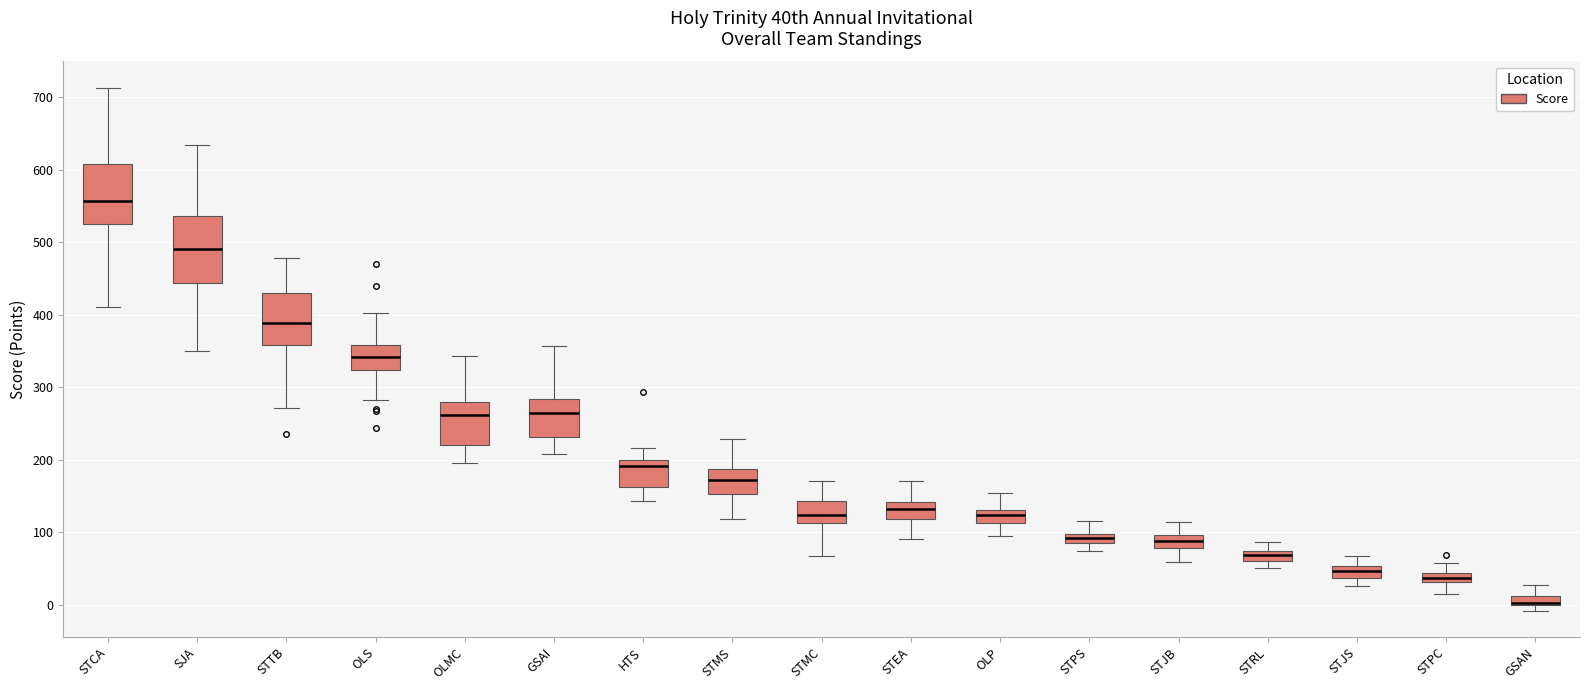

Comparing the boxes themselves (not the whiskers), which one is the tallest?

SJA